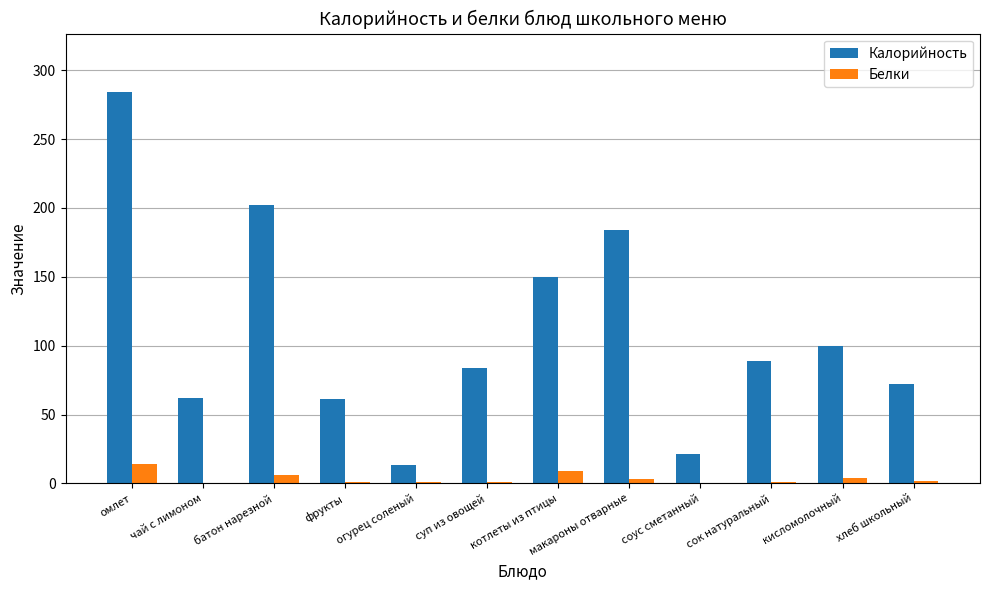

How many categories are shown in the chart?

12